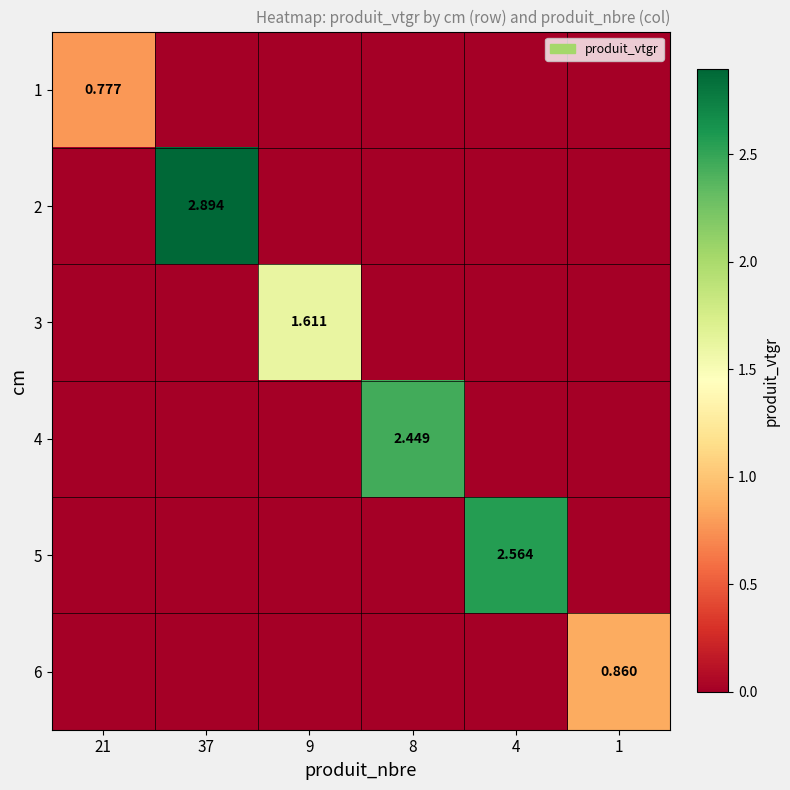

Is it true that 4 equals 0.8 at 4?

False